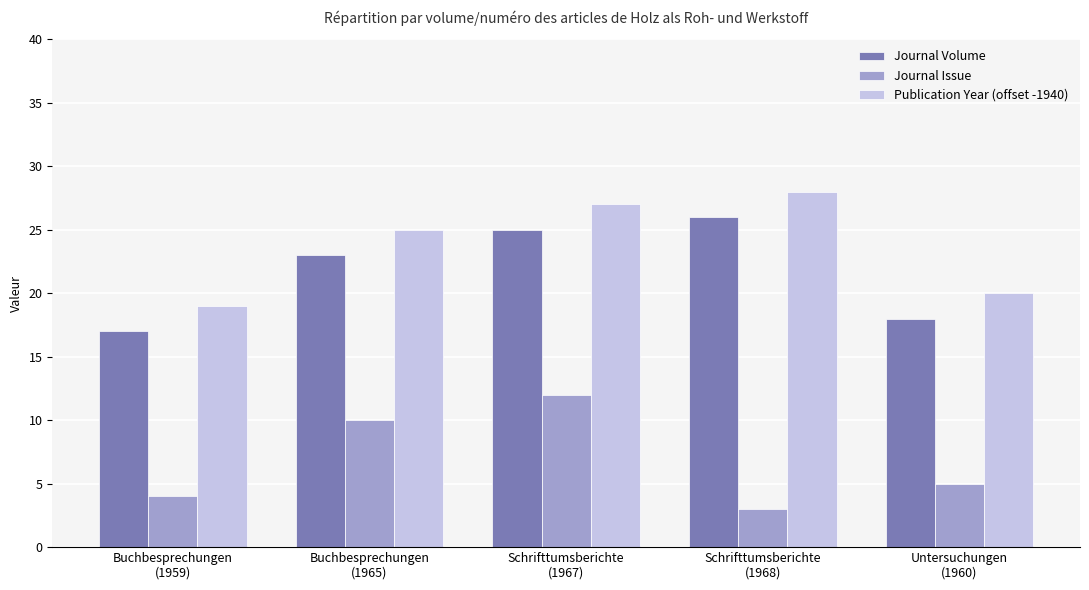

Reading right to left, list all the values displayed in this chart.

Journal Volume: 18	26	25	23	17
Journal Issue: 5	3	12	10	4
Publication Year (offset -1940): 20	28	27	25	19